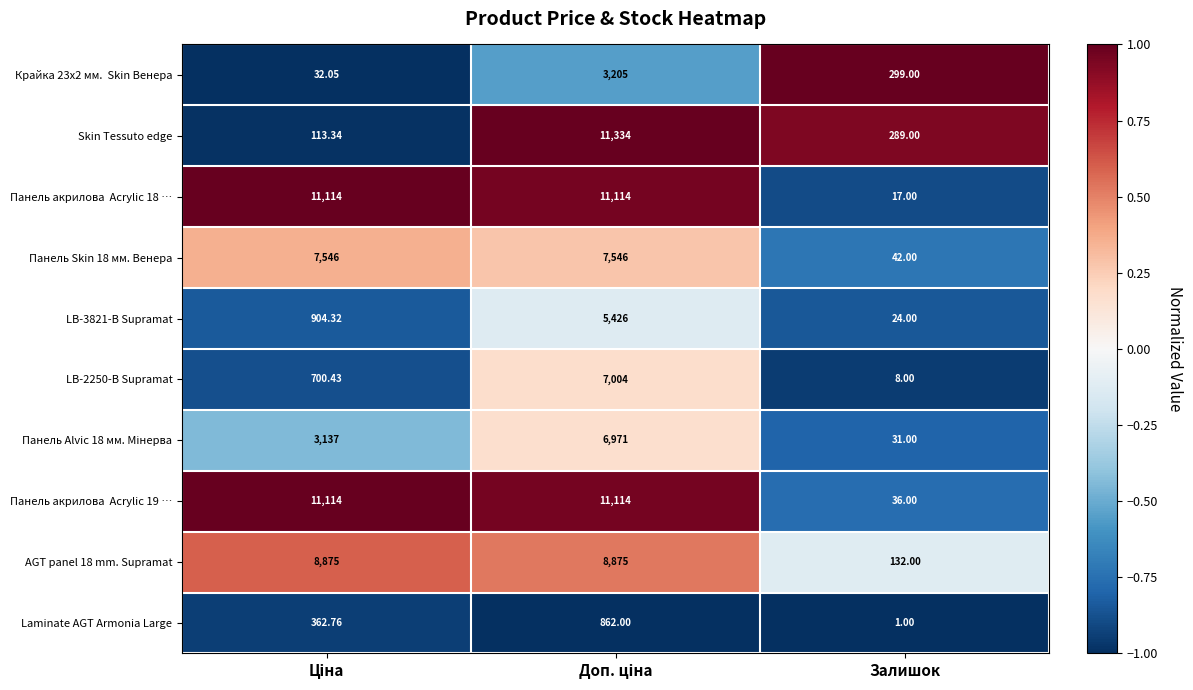

At which label is Skin Tessuto edge closest to 5723?

Залишок